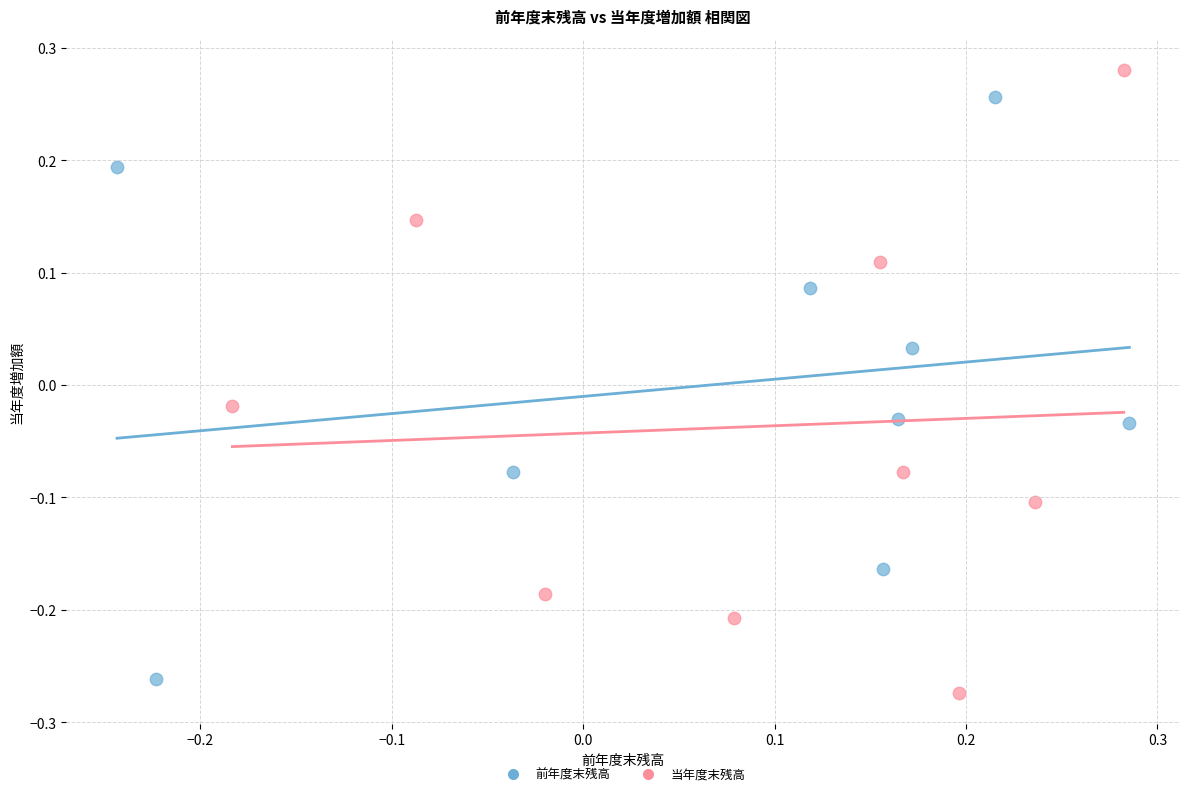

Which series has the widest spread of Y values?

当年度末残高